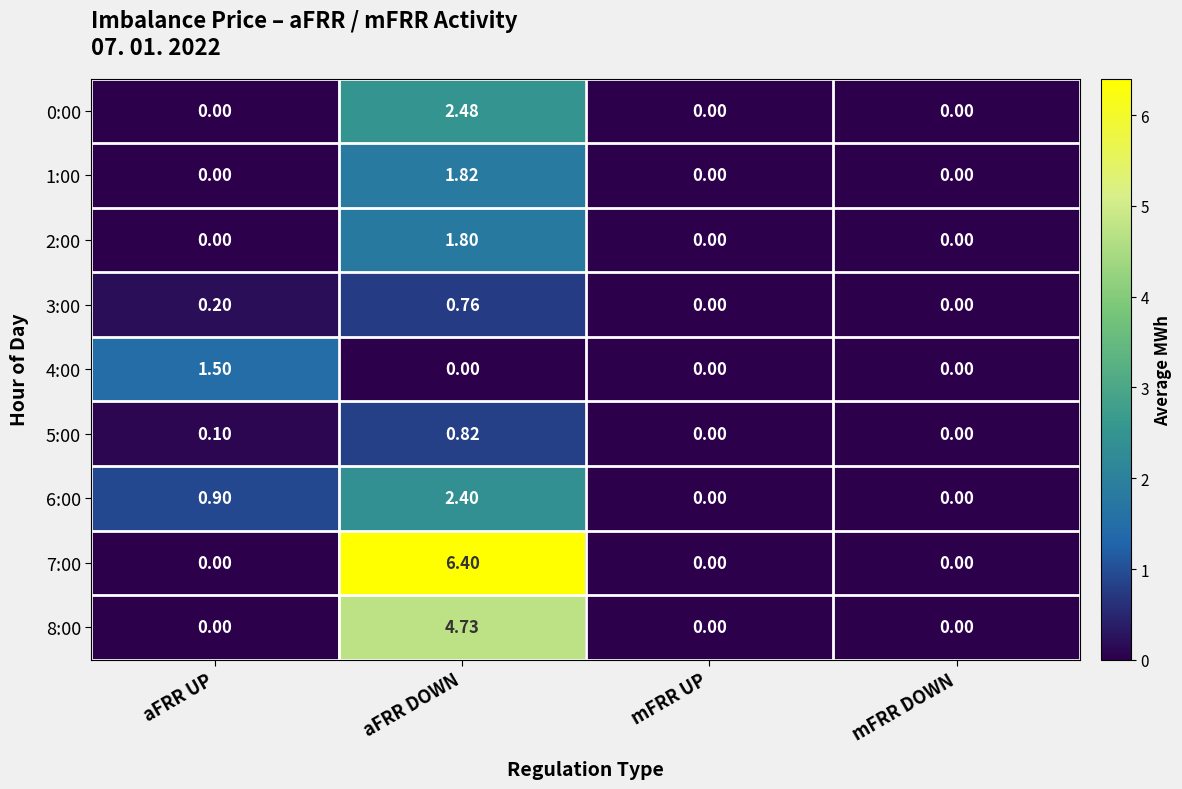

Which series changed the most between aFRR DOWN and mFRR DOWN?

7:00